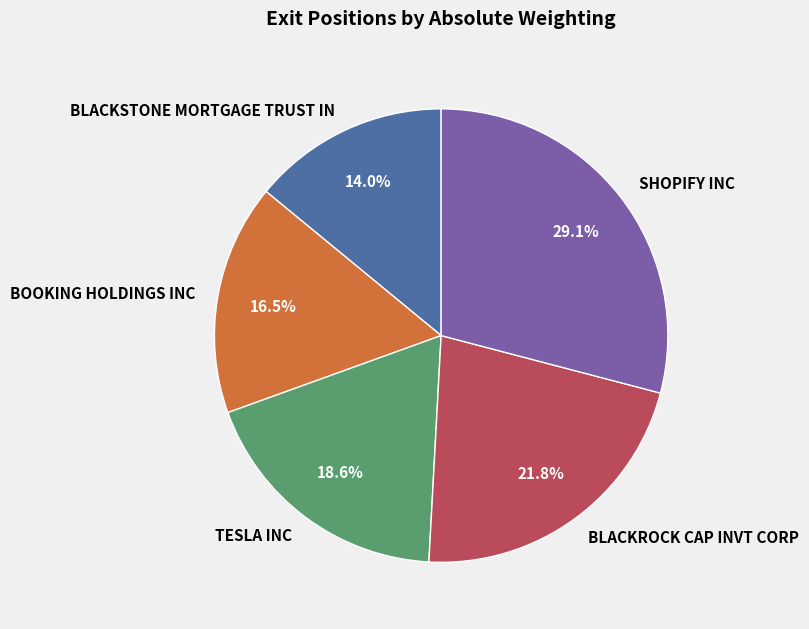

Rank the categories by value from lowest to highest.

BLACKSTONE MORTGAGE TRUST IN, BOOKING HOLDINGS INC, TESLA INC, BLACKROCK CAP INVT CORP, SHOPIFY INC